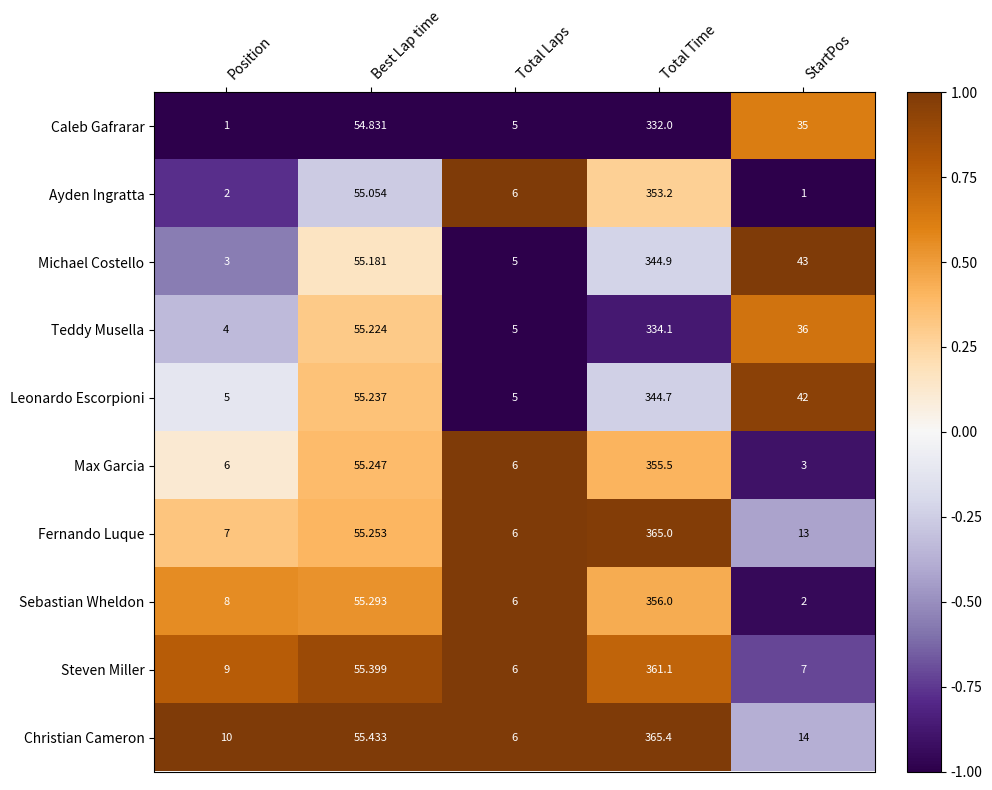

At which label does Leonardo Escorpioni first exceed 42?

Best Lap time